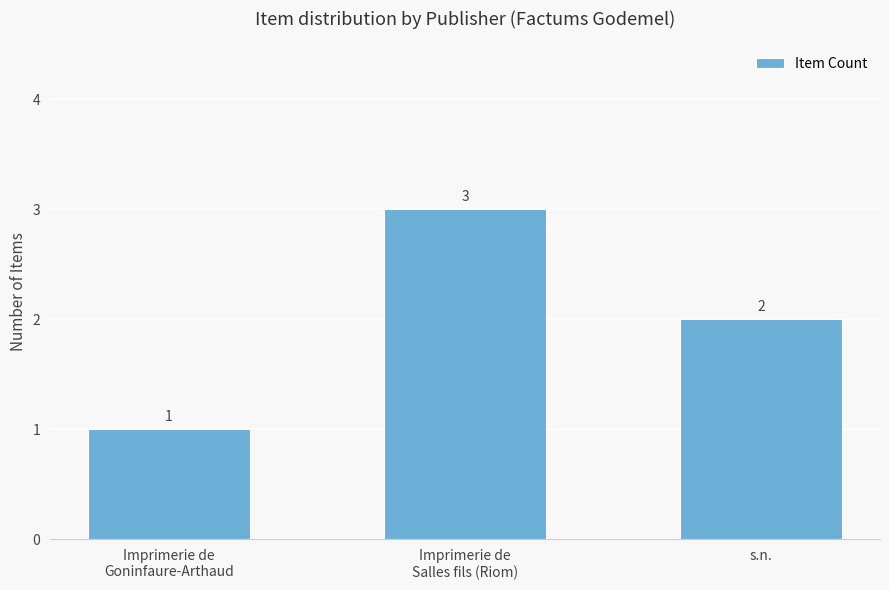

What is the average value?

2